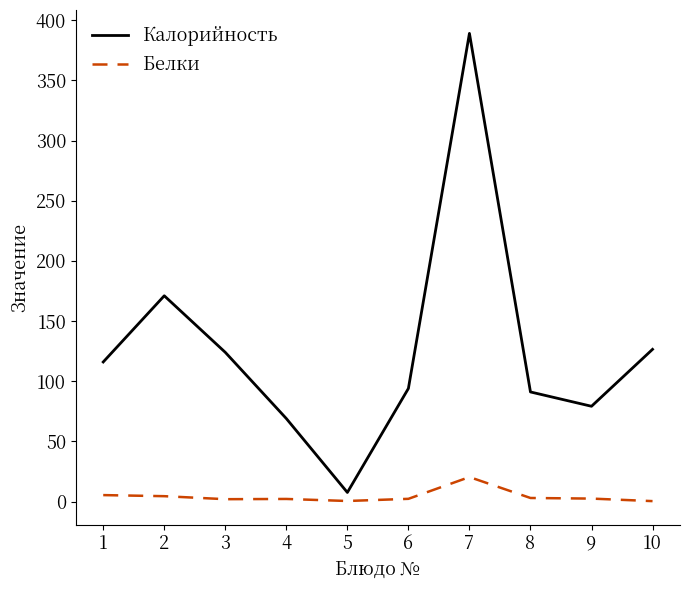

Which series has the largest range (max minus min)?

Калорийность